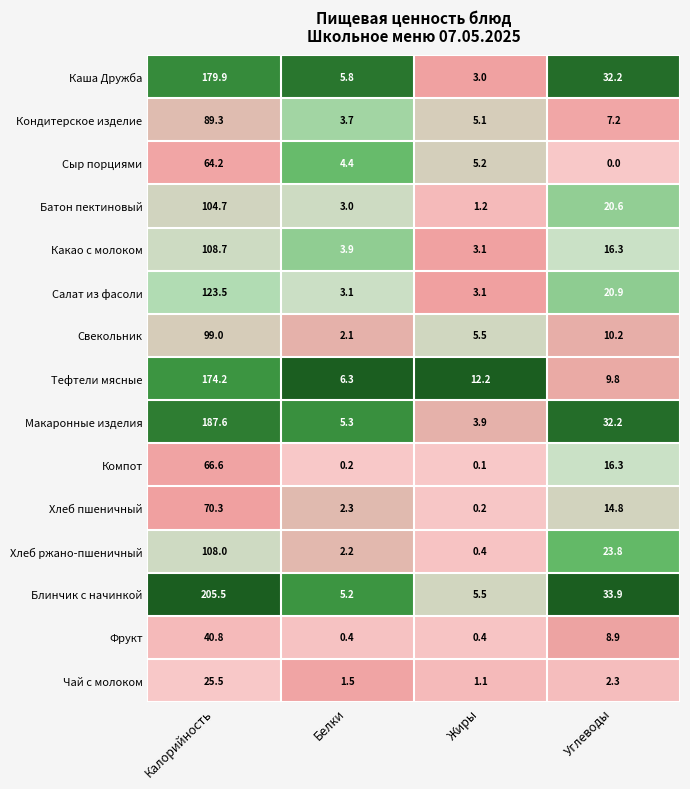

Which series changed the most between Калорийность and Углеводы?

Блинчик с начинкой